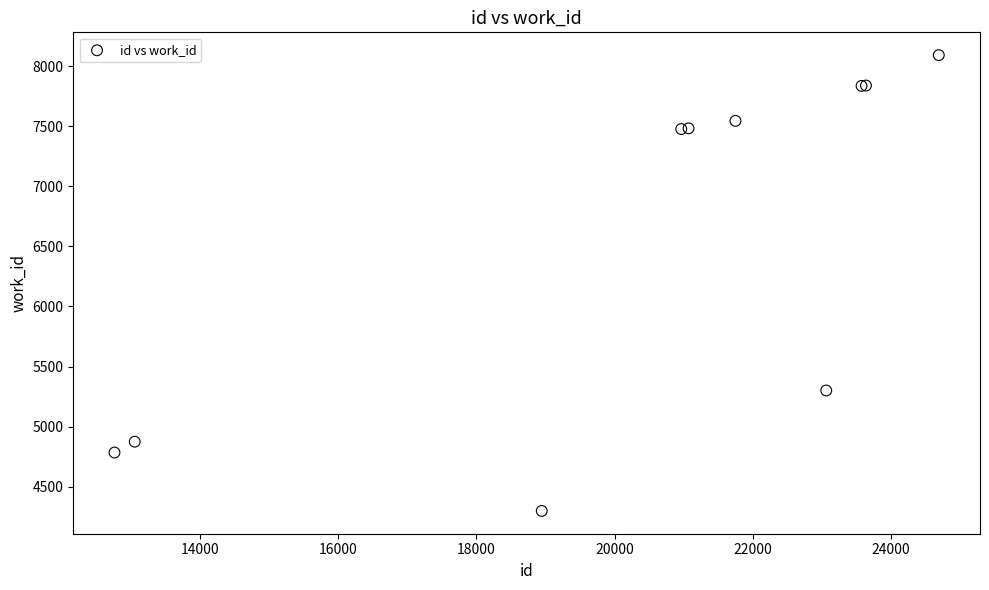

What Y value in the scatter plot is closest to 6195?

5301